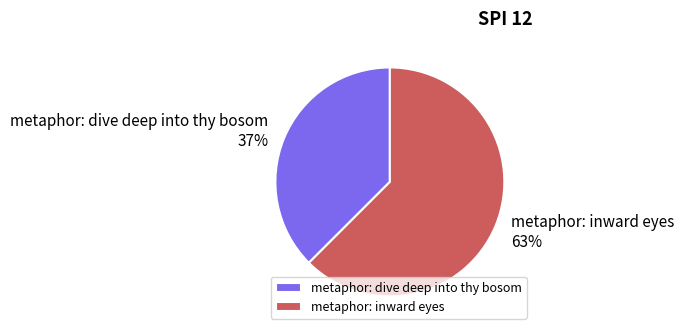

Is there any slice that represents more than half of the pie?

Yes